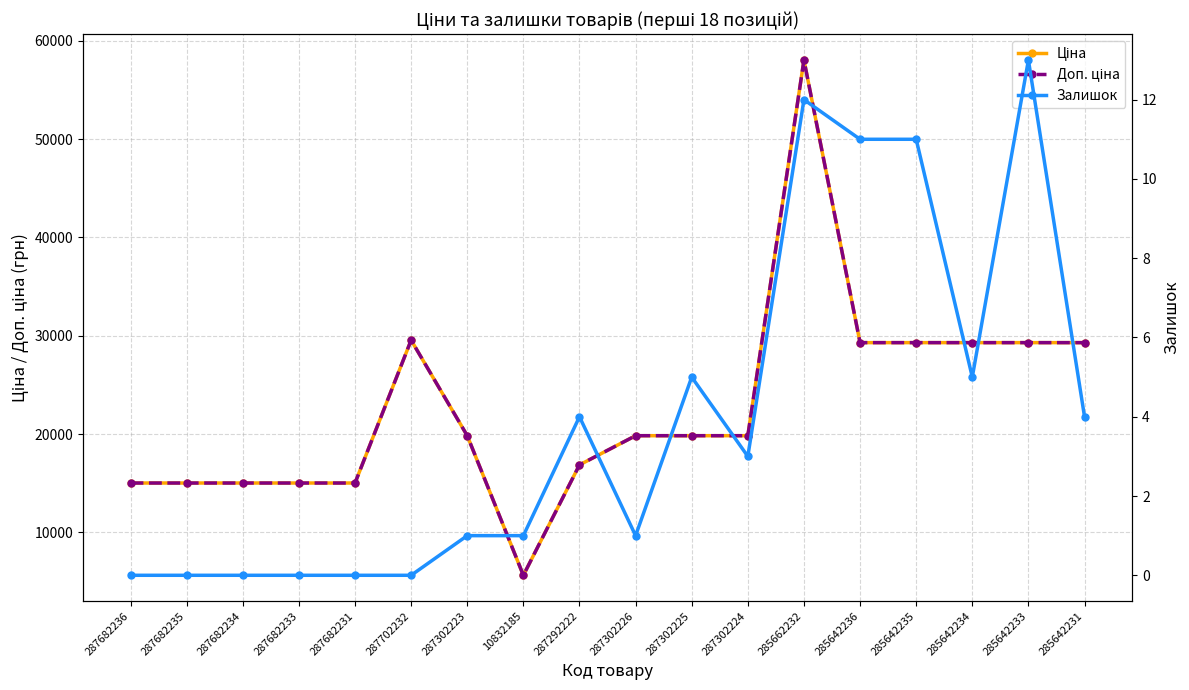

What is the value of the Ціна point at the 6th from the left?

29548.9